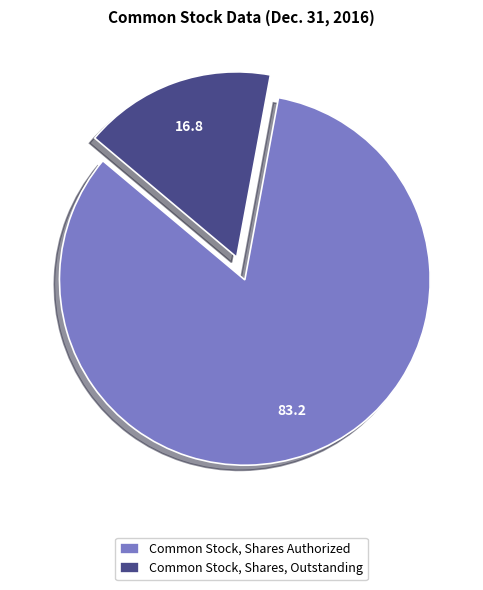

How many slices are in this pie chart?

2